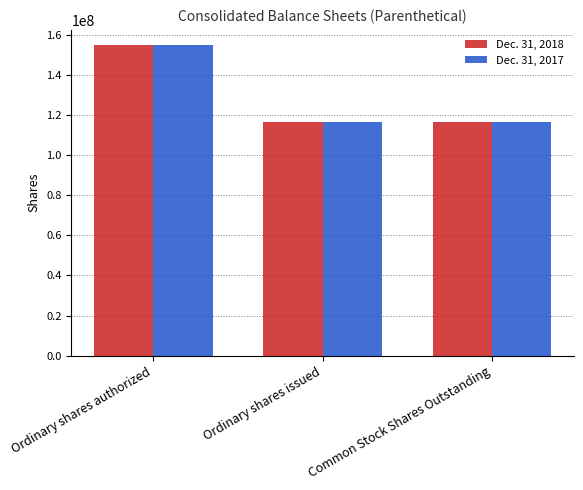

True or false: Dec. 31, 2017 has a value of 116561917 at Ordinary shares issued.

True